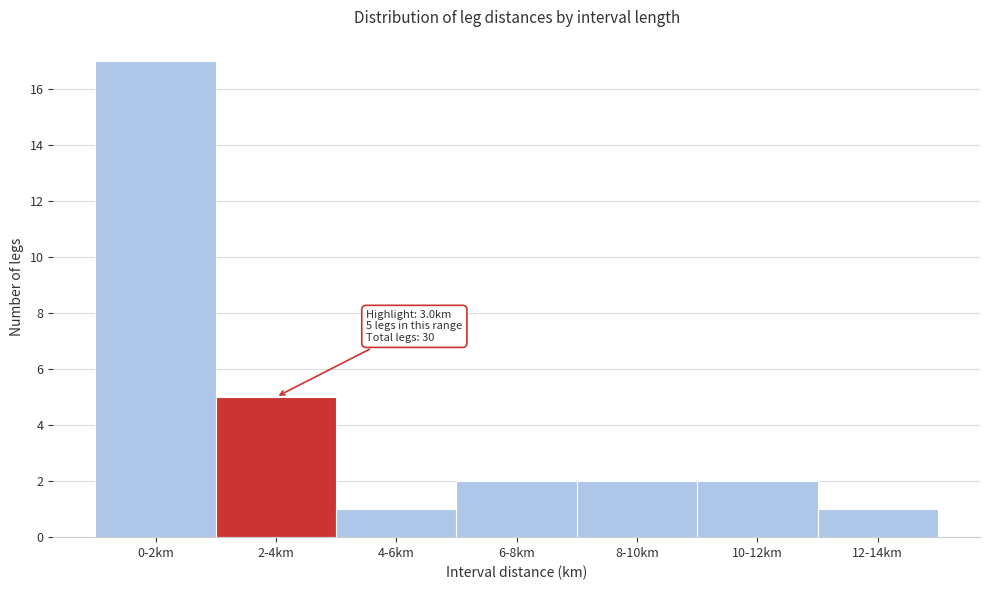

Reading left to right, transcribe all the data shown in this chart.

17	5	1	2	2	2	1